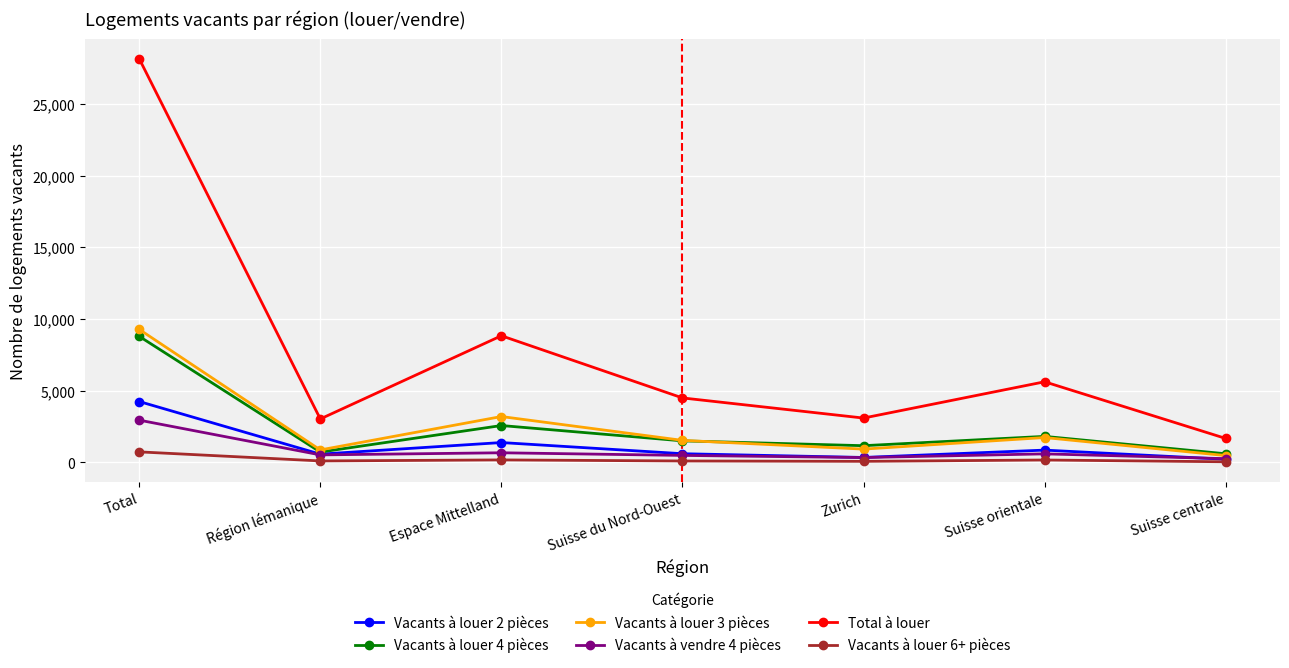

What is the difference between the highest and lowest values at Total?

27399